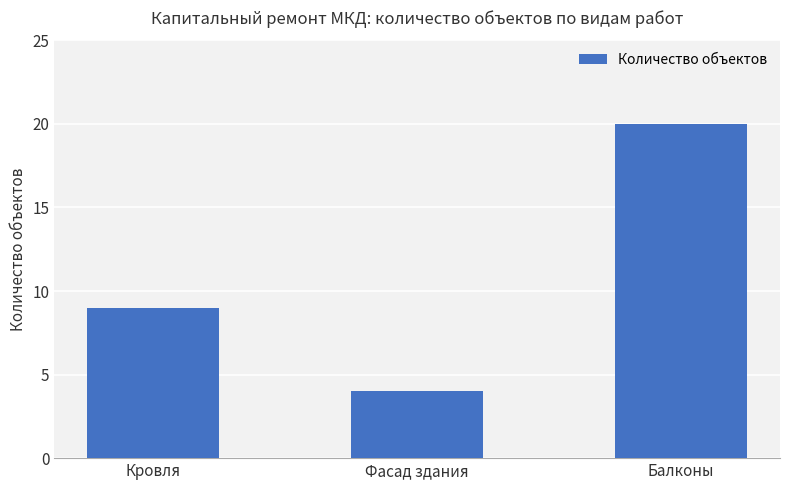

What is the maximum value shown in the chart?

20